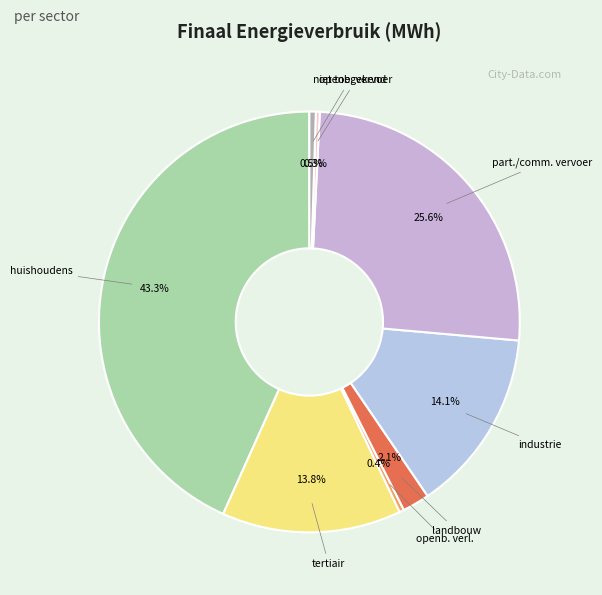

How many segments does this pie chart have?

8